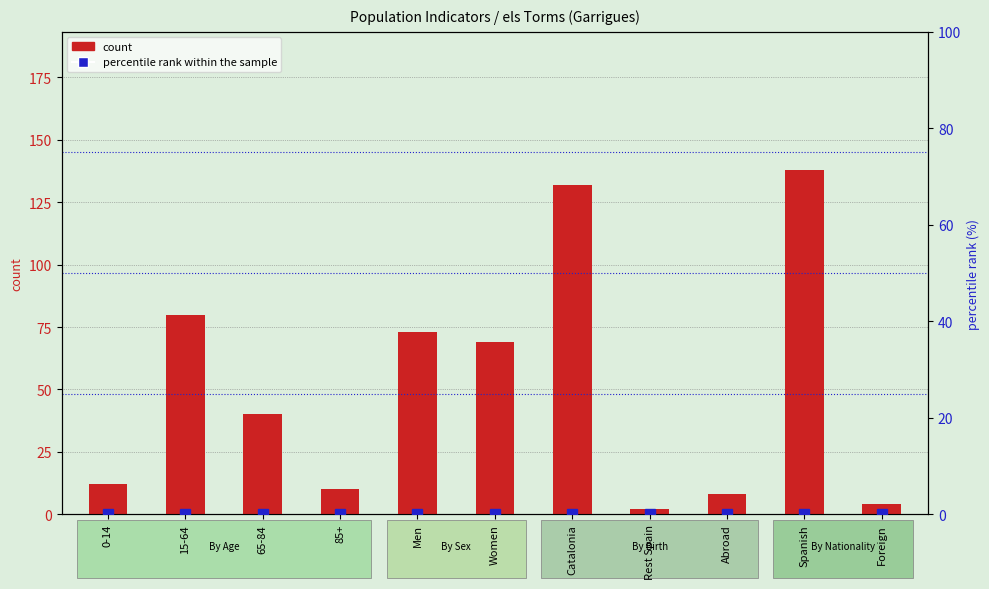

How many categories are shown in the chart?

11